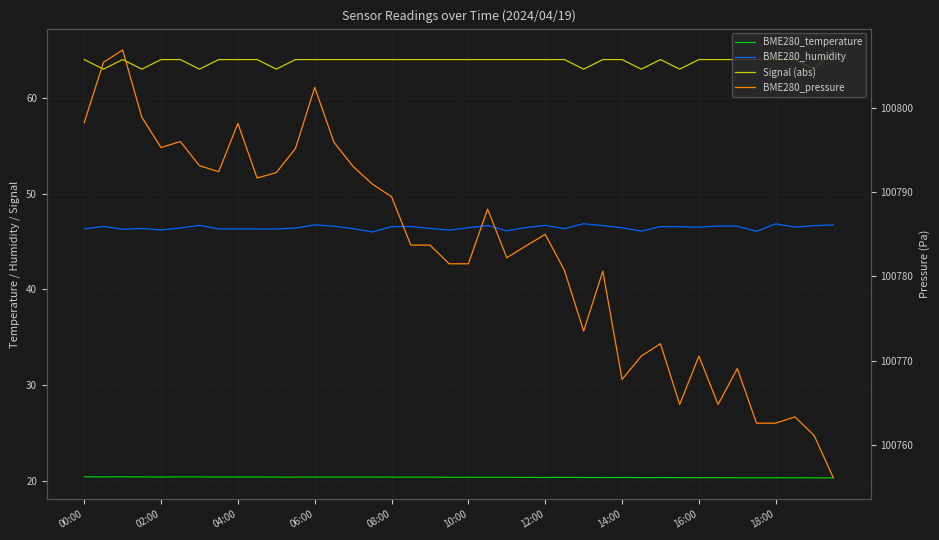

True or false: BME280_pressure and BME280_temperature intersect in this chart.

False